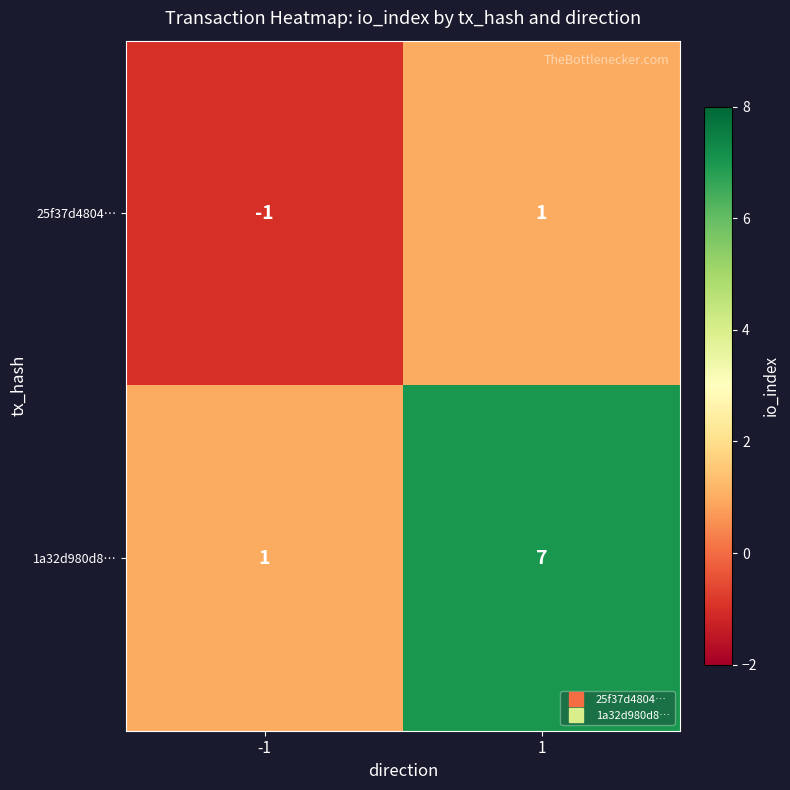

Reading right to left, list all the values displayed in this chart.

25f37d4804…: 1=1	-1=-1
1a32d980d8…: 1=7	-1=1